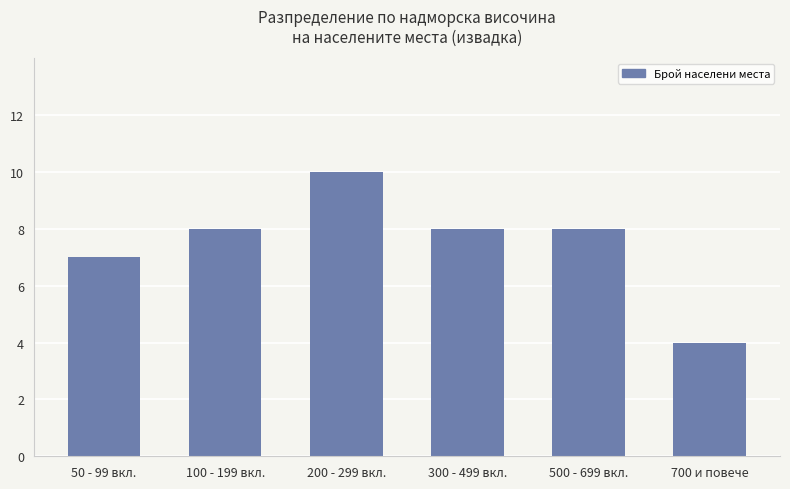

What is the average value?

8